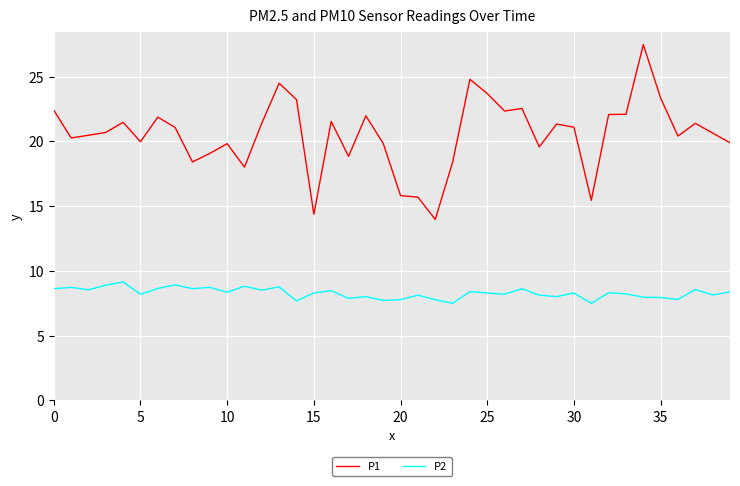

Which series has the largest range (max minus min)?

P1